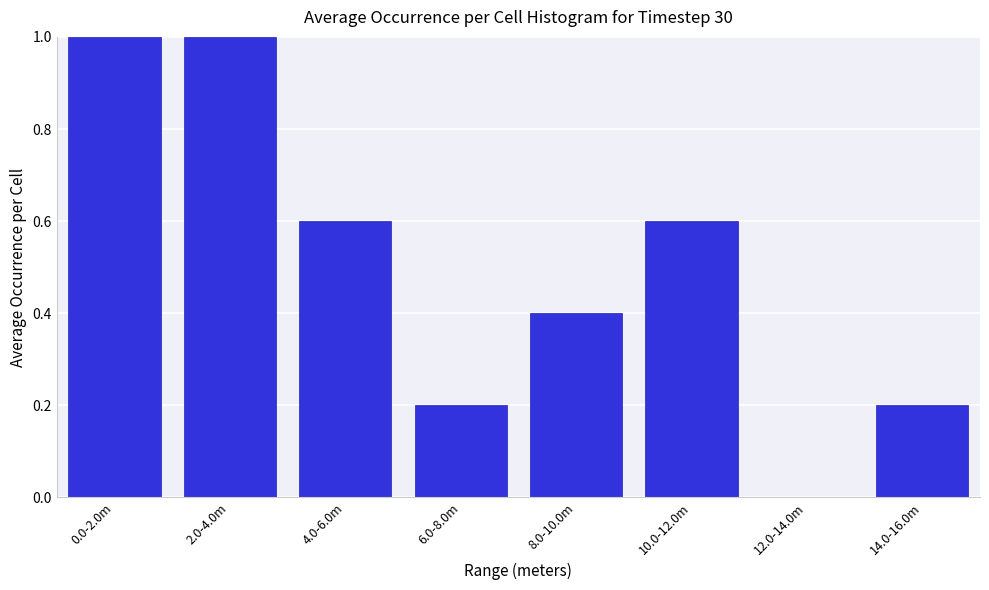

Reading right to left, transcribe all the data shown in this chart.

14.0-16.0m=0.2	12.0-14.0m=0.0	10.0-12.0m=0.6	8.0-10.0m=0.4	6.0-8.0m=0.2	4.0-6.0m=0.6	2.0-4.0m=1.0	0.0-2.0m=1.0